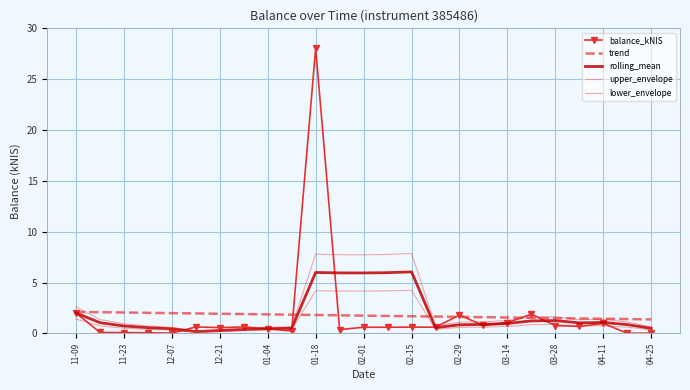

Count the number of categories in the chart.

25